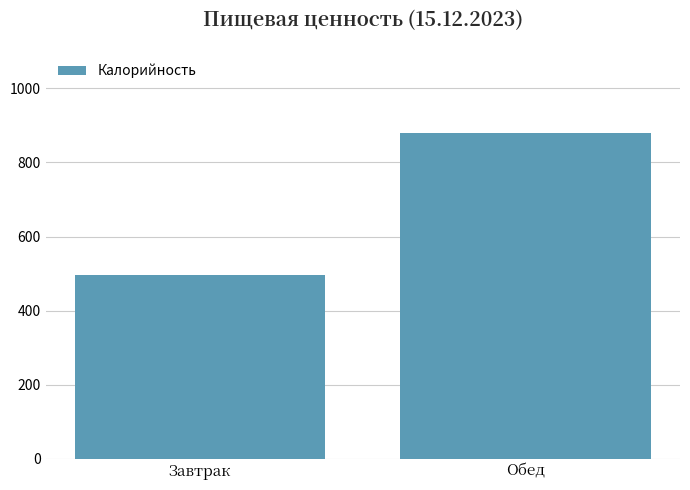

What is the change in value from Завтрак to Обед?

+382